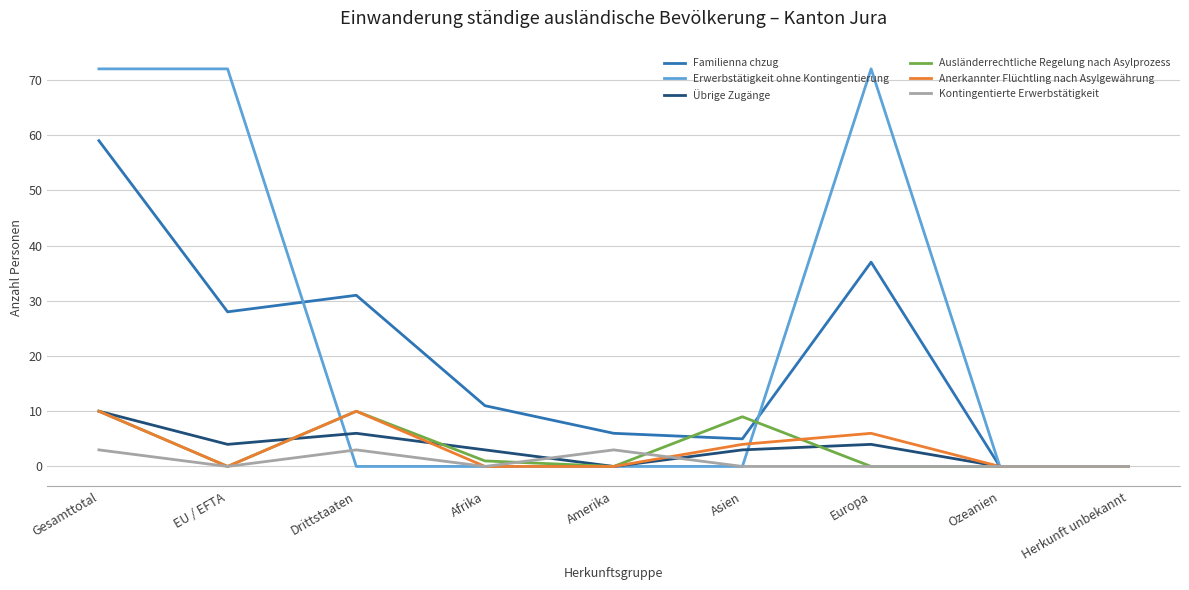

Count the number of data series in this chart.

6